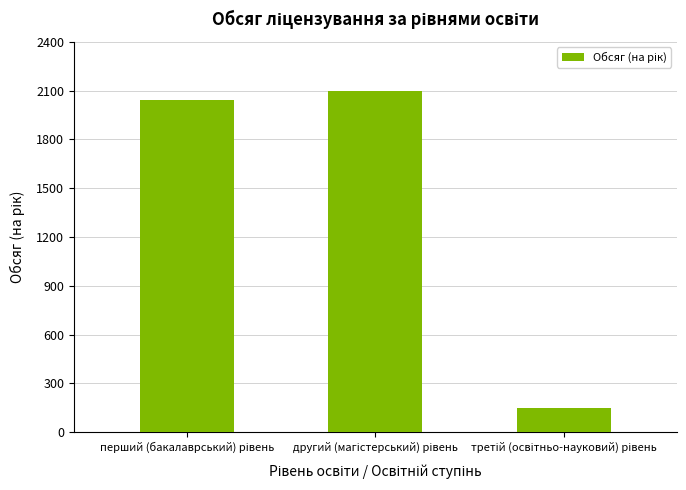

How many data points does each series have?

3